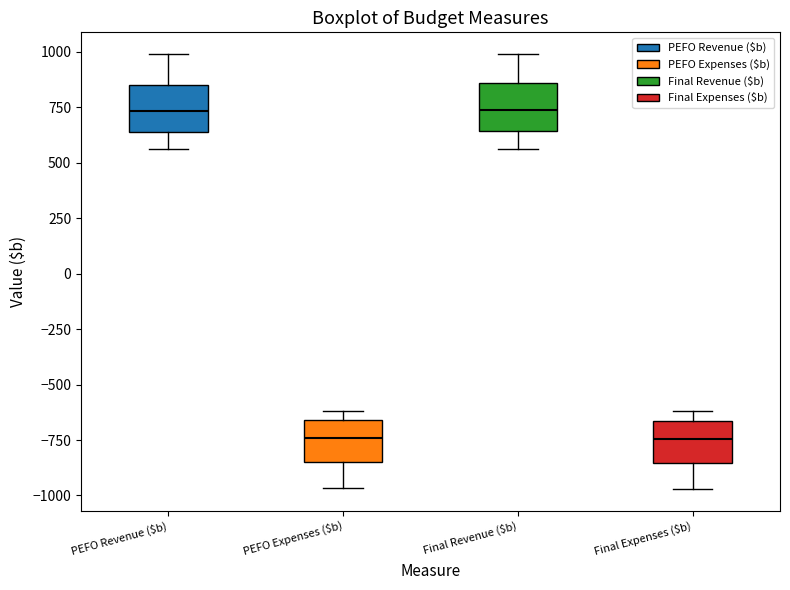

Reading left to right, read every box against the y-axis: the position of its median line, the range the box covers, and the ends of its whiskers. The values are not printed on the chart, so give them approximately, as read against the axis.

PEFO Revenue ($b): median 750, box 650 to 850, whiskers 550 to 1000
PEFO Expenses ($b): median -750, box -850 to -650, whiskers -950 to -600
Final Revenue ($b): median 750, box 650 to 850, whiskers 550 to 1000
Final Expenses ($b): median -750, box -850 to -650, whiskers -950 to -600